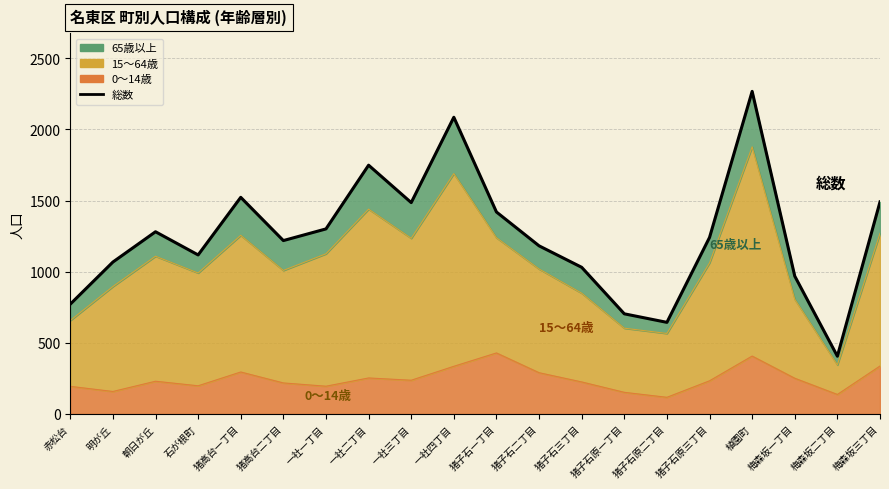

How many interior local valleys (lower than both neighbors) does the data have?

5